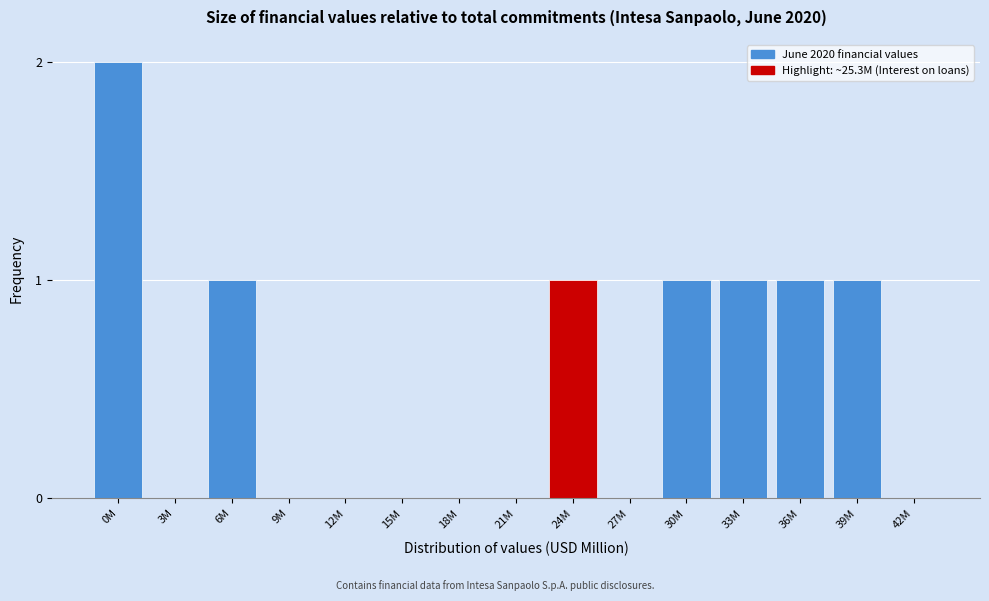

Reading right to left, what are all the values shown in this chart?

42M=0	39M=1	36M=1	33M=1	30M=1	27M=0	24M=1	21M=0	18M=0	15M=0	12M=0	9M=0	6M=1	3M=0	0M=2